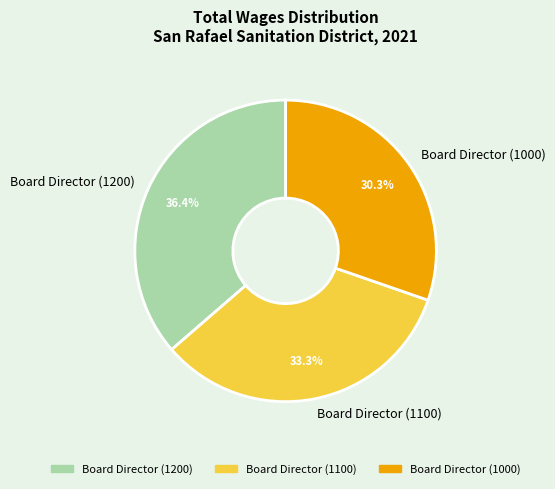

Rank the categories by value from lowest to highest.

Board Director (1000), Board Director (1100), Board Director (1200)